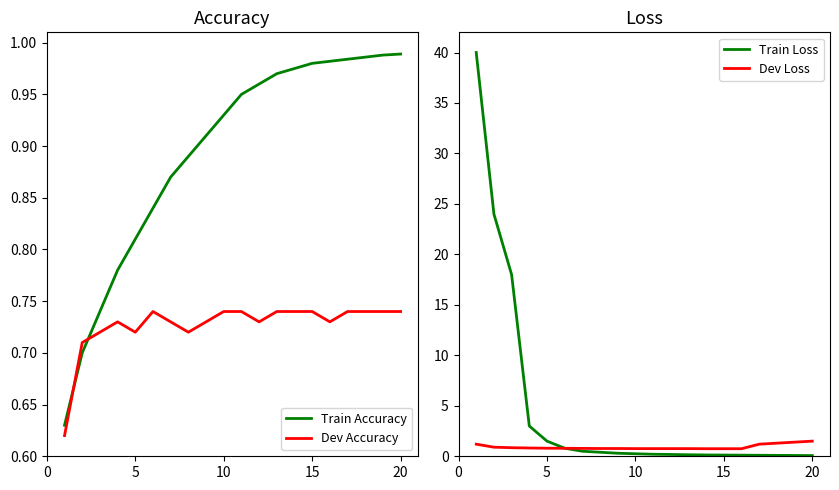

Count the number of data series in this chart.

4